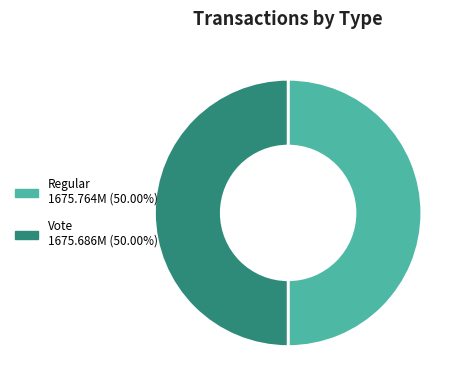

True or false: Regular accounts for 50% of the total.

True